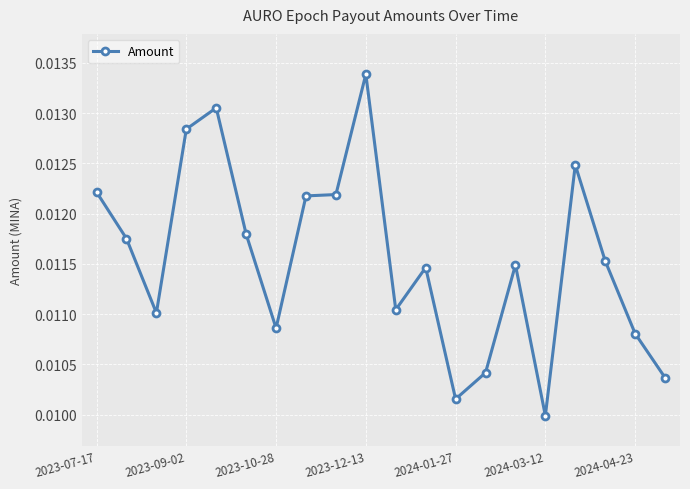

True or false: there are more than 0 points higher than both neighbors.

True